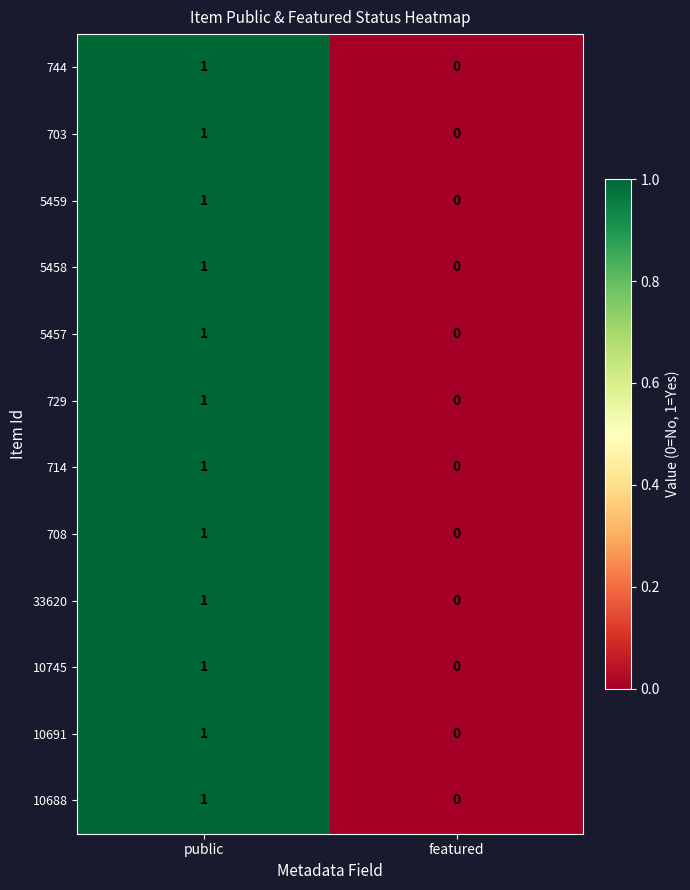

Where is 5458 nearest to the value 0?

featured